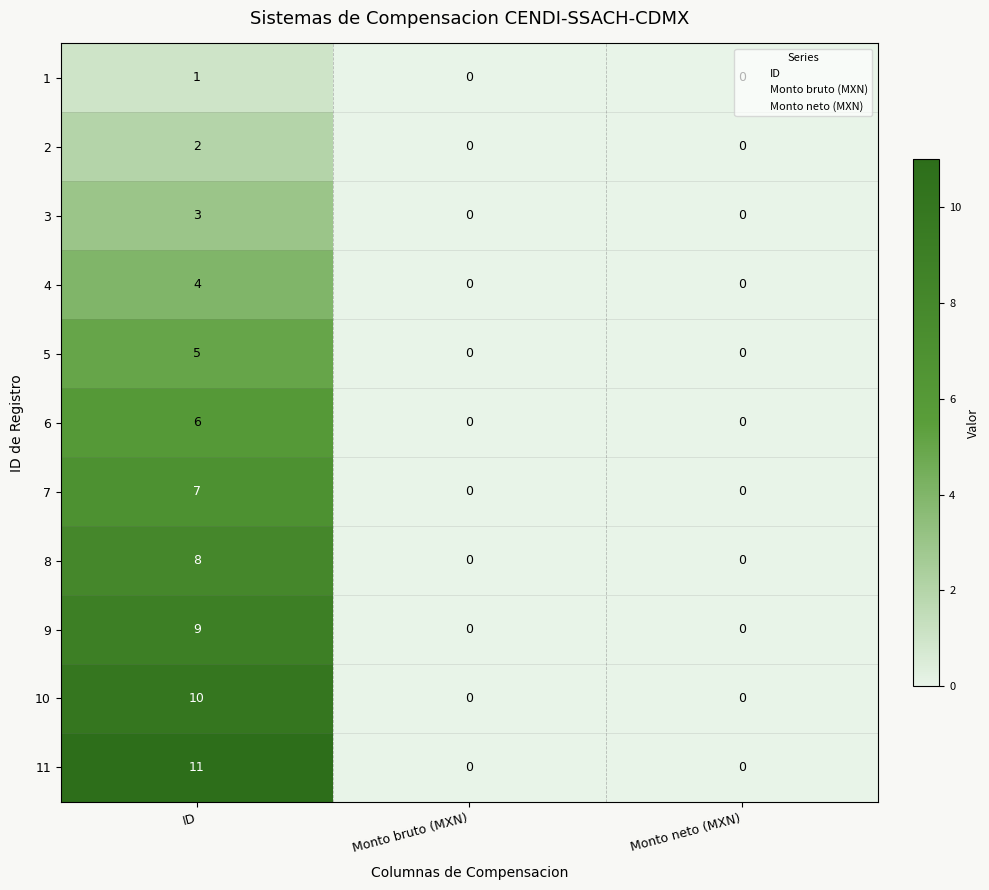

What is the average value of the 9 series?

3